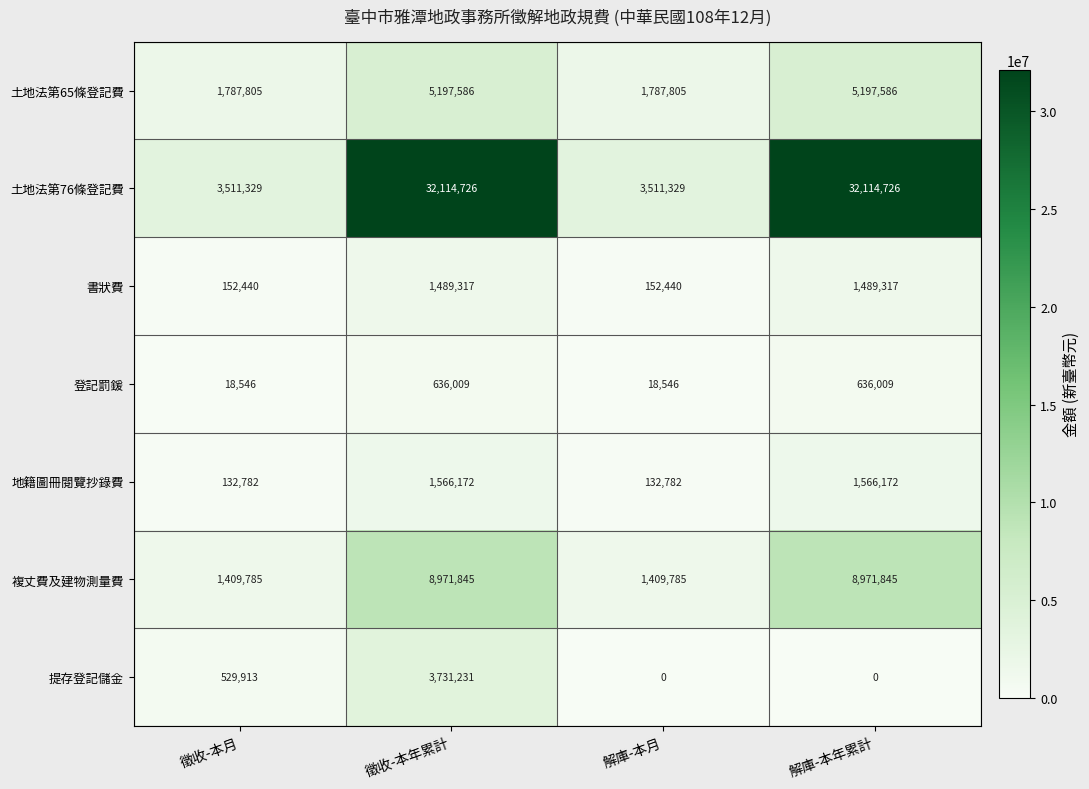

Reading left to right, transcribe all the data shown in this chart.

土地法第65條登記費: 徵收-本月=1787805	徵收-本年累計=5197586	解庫-本月=1787805	解庫-本年累計=5197586
土地法第76條登記費: 徵收-本月=3511329	徵收-本年累計=32114726	解庫-本月=3511329	解庫-本年累計=32114726
書狀費: 徵收-本月=152440	徵收-本年累計=1489317	解庫-本月=152440	解庫-本年累計=1489317
登記罰鍰: 徵收-本月=18546	徵收-本年累計=636009	解庫-本月=18546	解庫-本年累計=636009
地籍圖冊閱覽抄錄費: 徵收-本月=132782	徵收-本年累計=1566172	解庫-本月=132782	解庫-本年累計=1566172
複丈費及建物測量費: 徵收-本月=1409785	徵收-本年累計=8971845	解庫-本月=1409785	解庫-本年累計=8971845
提存登記儲金: 徵收-本月=529913	徵收-本年累計=3731231	解庫-本月=0	解庫-本年累計=0